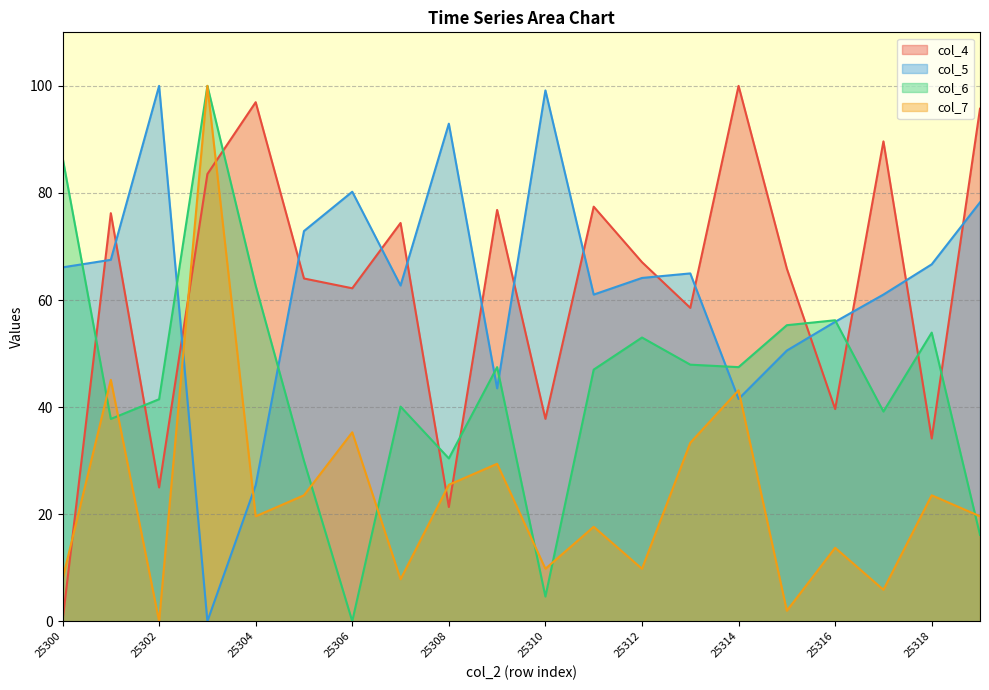

Between 25317 and 25319, which series saw the biggest shift?

col_6